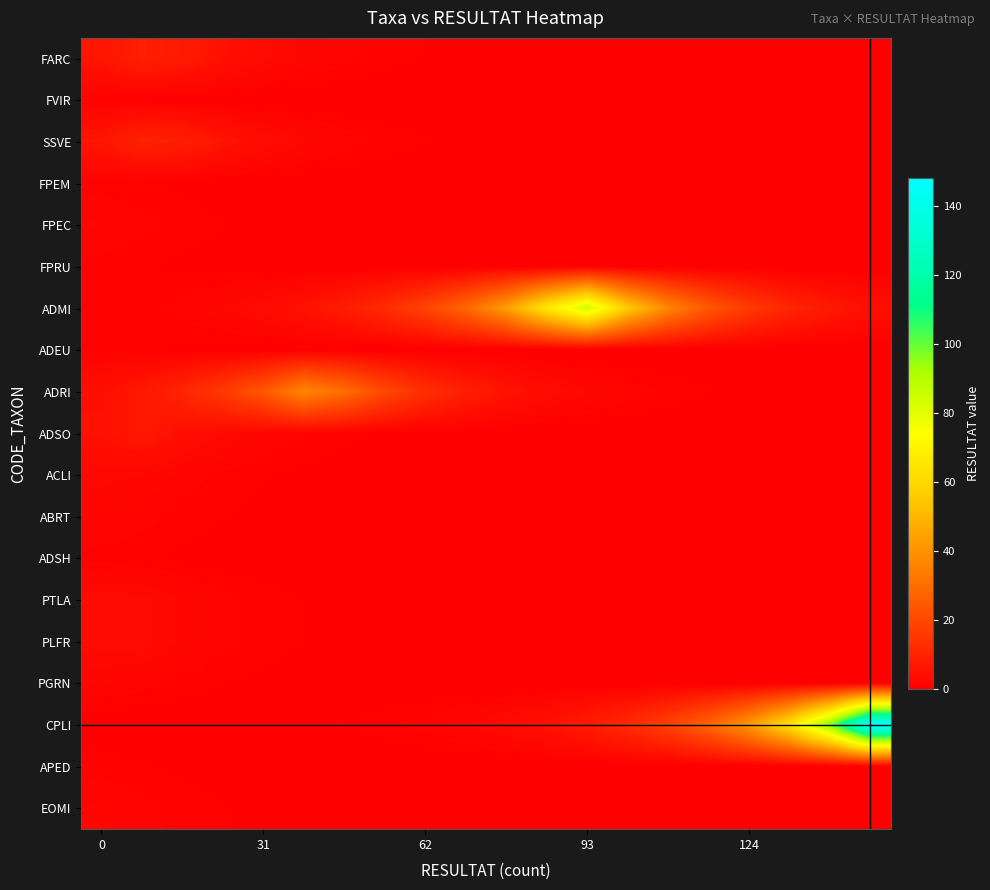

At how many categories does at least one series exceed 56?

5